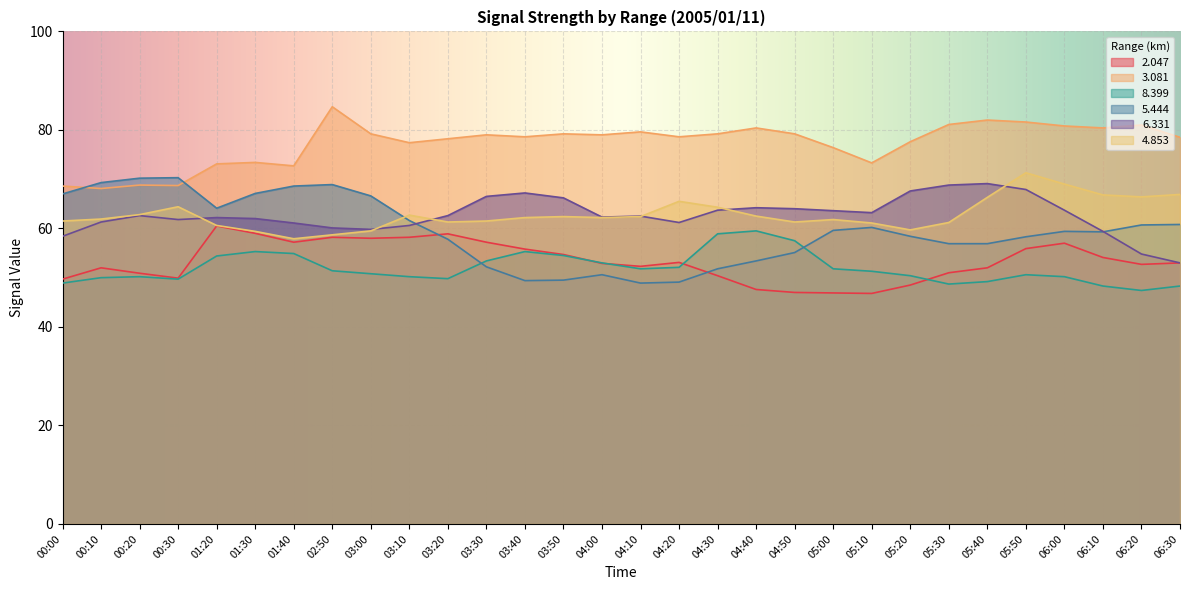

Count the number of categories in the chart.

30